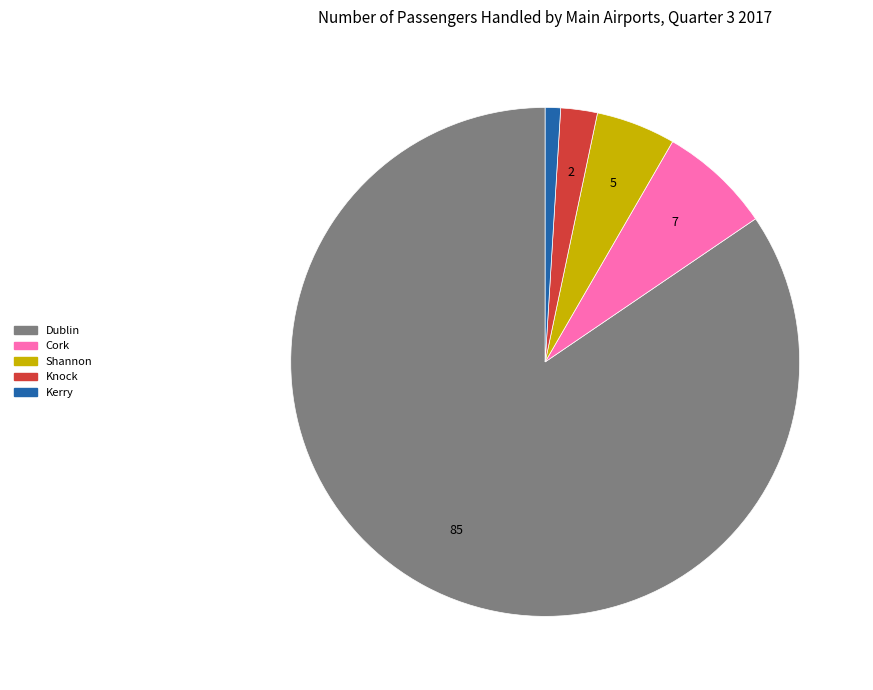

Which slice is the largest?

Dublin